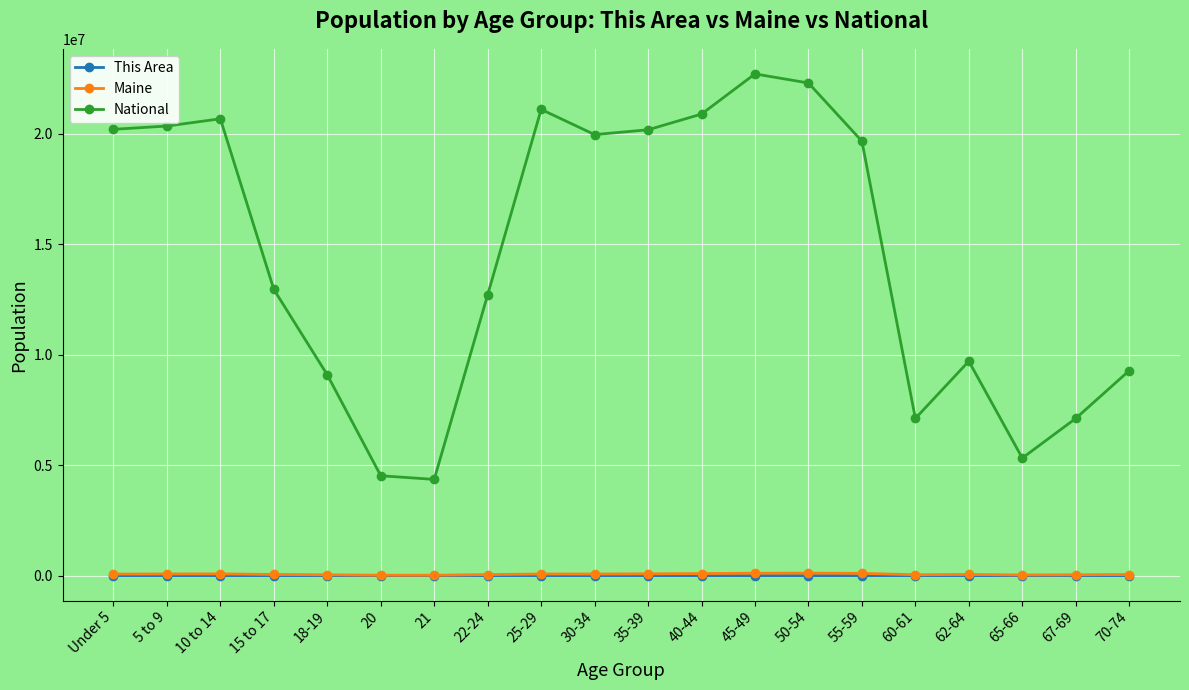

What are all the series names shown in the legend?

This Area, Maine, National